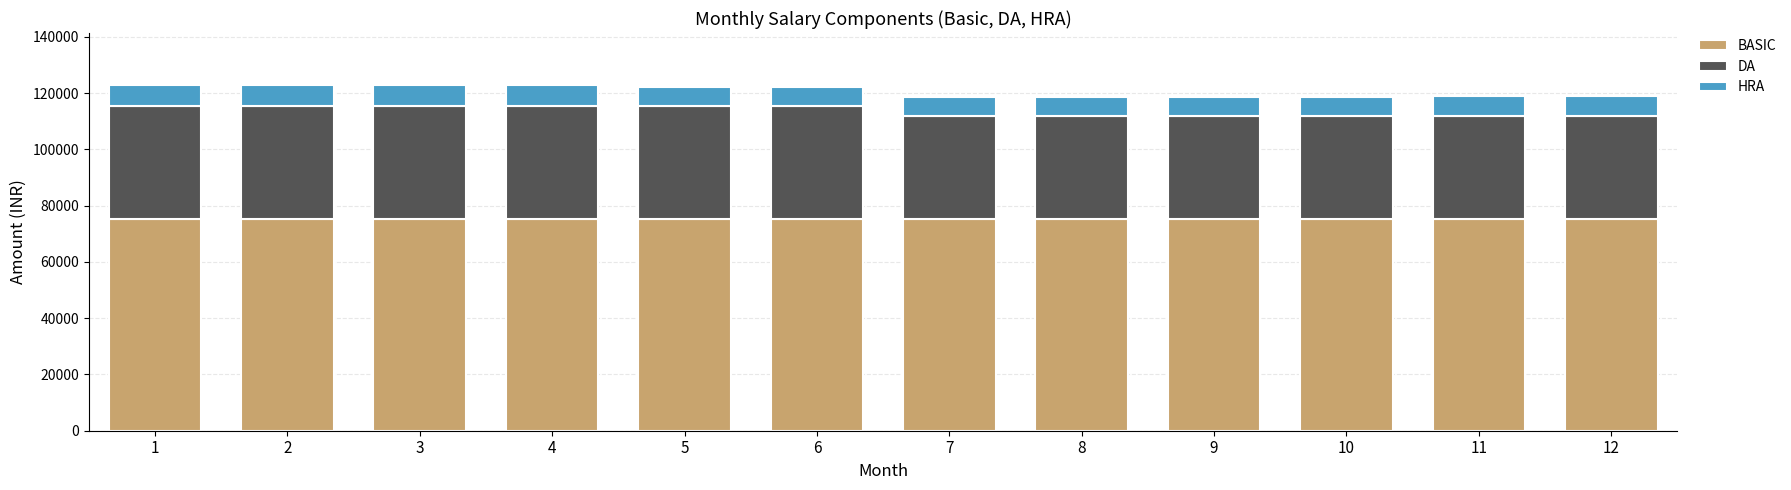

What is the lowest value of the BASIC series?

75400